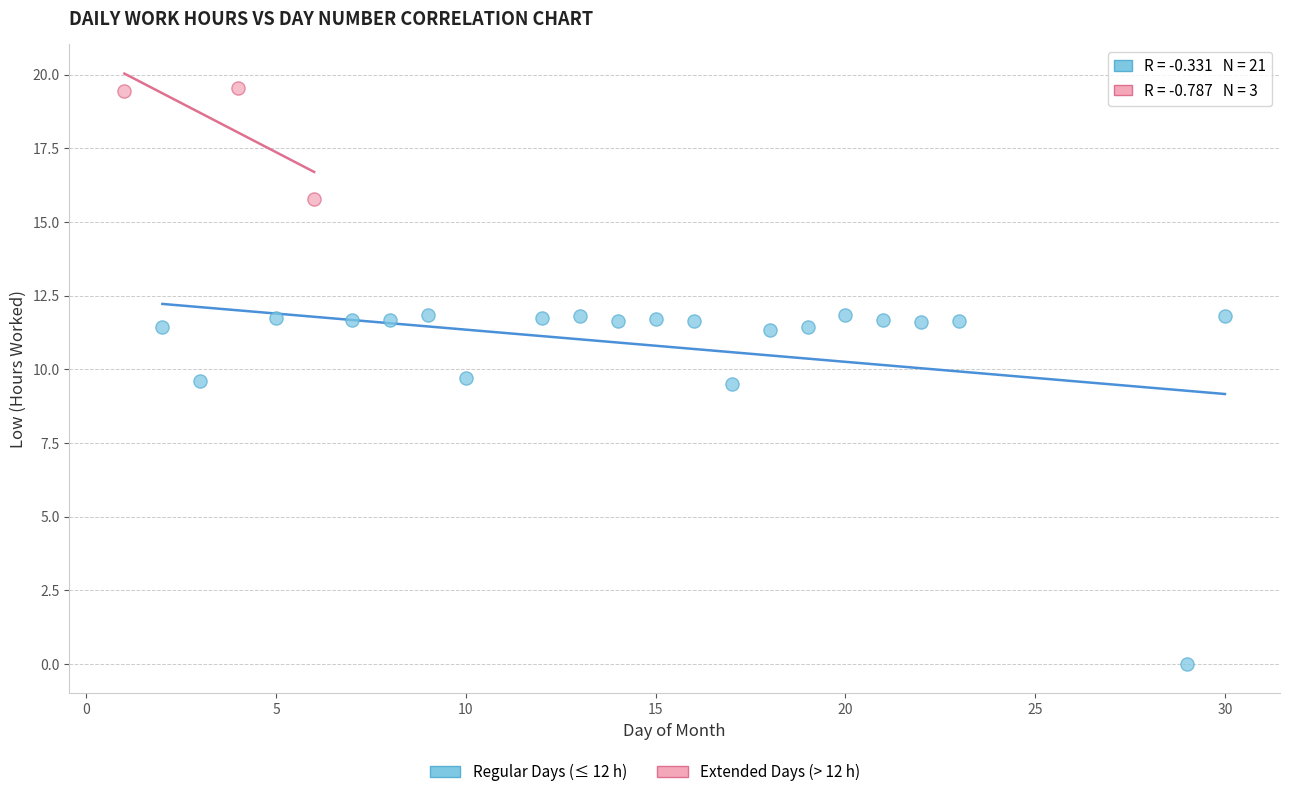

Which series contains the highest Y value?

Extended Days (> 12 h)